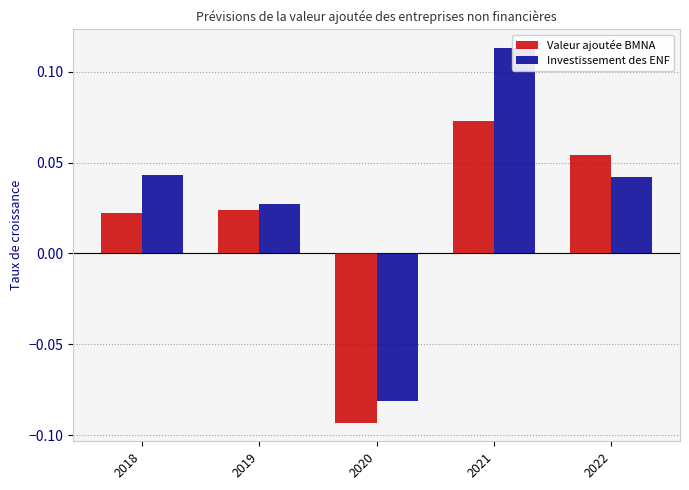

The value of Valeur ajoutée BMNA at 2018 is 0.0. True or false?

False